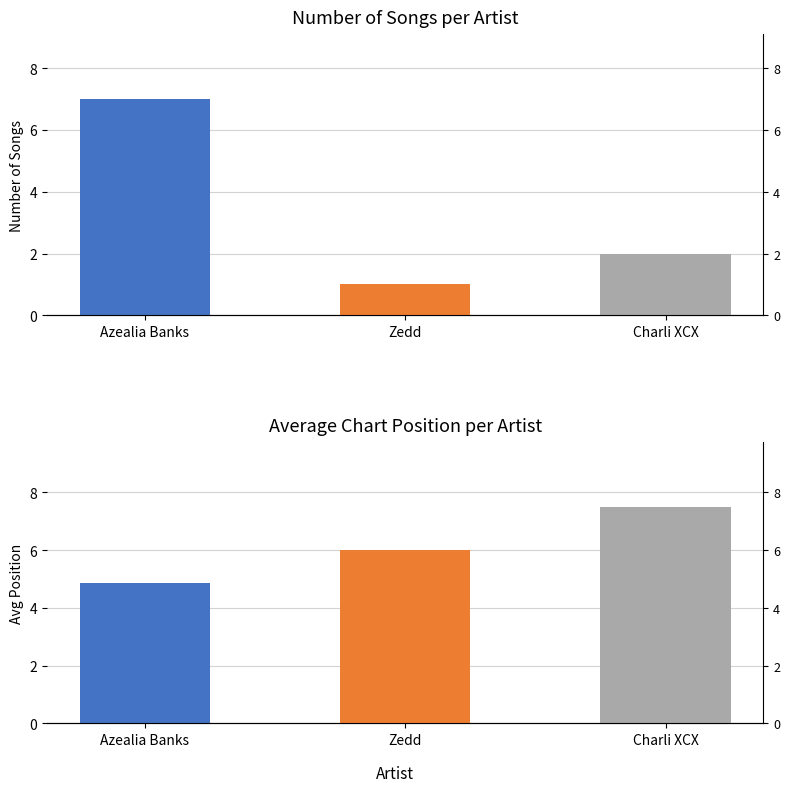

Is the value of Song Count at Azealia Banks greater than the value of Avg Position at Zedd?

Yes